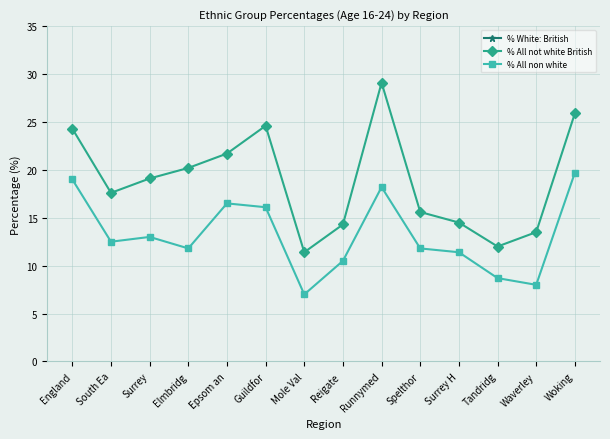

True or false: % All non white and % All not white British cross at least once.

False